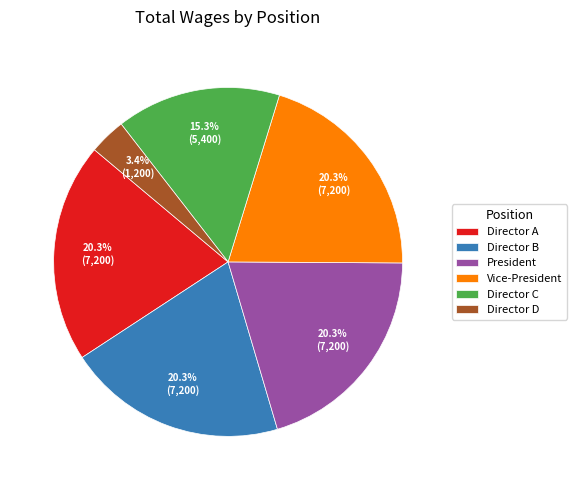

To the nearest percent, what is the difference between the largest and smallest slice percentages?

17%